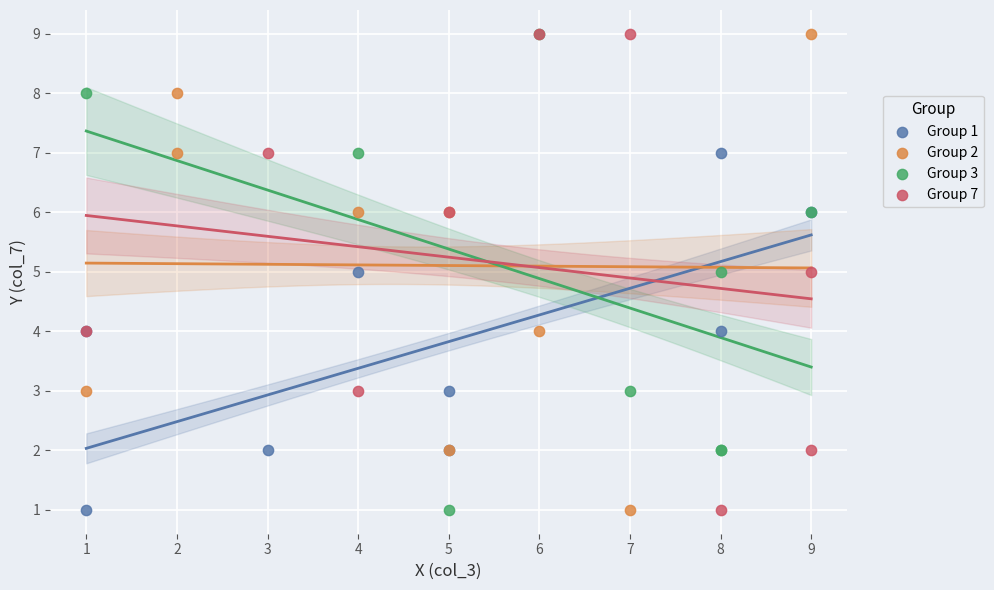

What are all the series names shown in the legend?

Group 1, Group 2, Group 3, Group 7